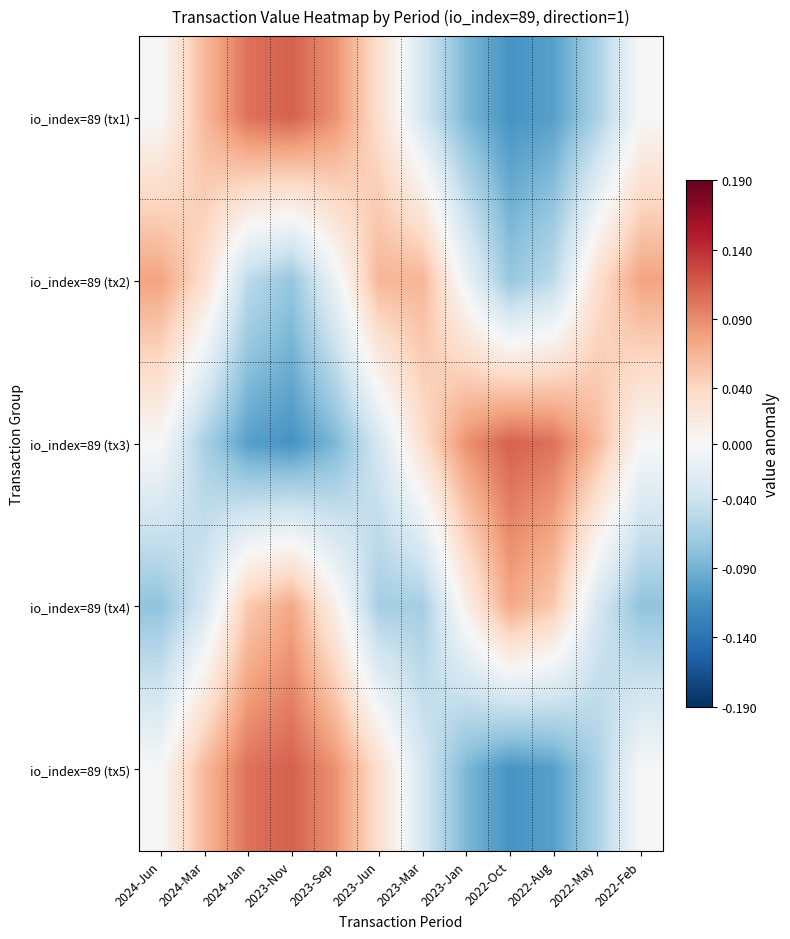

Reading left to right, transcribe all the data shown in this chart.

io_index=89 (tx1): 2024-Jun=0.0	2024-Mar=0.1	2024-Jan=0.1	2023-Nov=0.1	2023-Sep=0.1	2023-Jun=0.0	2023-Mar=-0.0	2023-Jan=-0.1	2022-Oct=-0.1	2022-Aug=-0.1	2022-May=-0.1	2022-Feb=-0.0
io_index=89 (tx2): 2024-Jun=0.1	2024-Mar=0.0	2024-Jan=-0.0	2023-Nov=-0.1	2023-Sep=-0.0	2023-Jun=0.1	2023-Mar=0.1	2023-Jan=-0.0	2022-Oct=-0.1	2022-Aug=-0.0	2022-May=0.0	2022-Feb=0.1
io_index=89 (tx3): 2024-Jun=0.0	2024-Mar=-0.1	2024-Jan=-0.1	2023-Nov=-0.1	2023-Sep=-0.1	2023-Jun=-0.0	2023-Mar=0.0	2023-Jan=0.1	2022-Oct=0.1	2022-Aug=0.1	2022-May=0.1	2022-Feb=0.0
io_index=89 (tx4): 2024-Jun=-0.1	2024-Mar=-0.0	2024-Jan=0.0	2023-Nov=0.1	2023-Sep=0.0	2023-Jun=-0.1	2023-Mar=-0.1	2023-Jan=0.0	2022-Oct=0.1	2022-Aug=0.0	2022-May=-0.0	2022-Feb=-0.1
io_index=89 (tx5): 2024-Jun=-0.0	2024-Mar=0.1	2024-Jan=0.1	2023-Nov=0.1	2023-Sep=0.1	2023-Jun=0.0	2023-Mar=-0.0	2023-Jan=-0.1	2022-Oct=-0.1	2022-Aug=-0.1	2022-May=-0.1	2022-Feb=-0.0